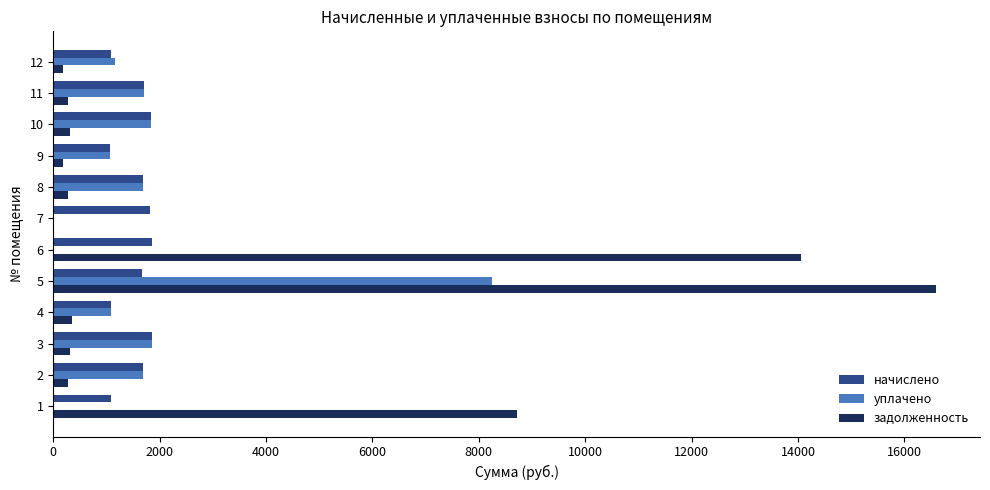

What is the sum of all задолженность values?

41552.2